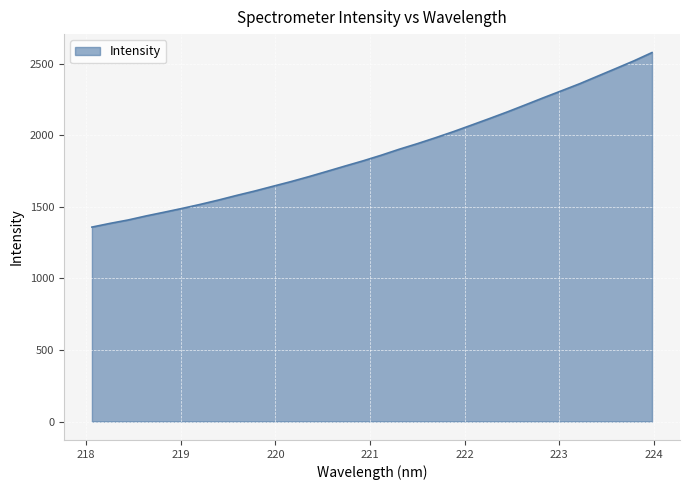

What is the sum of all values?

60367.7